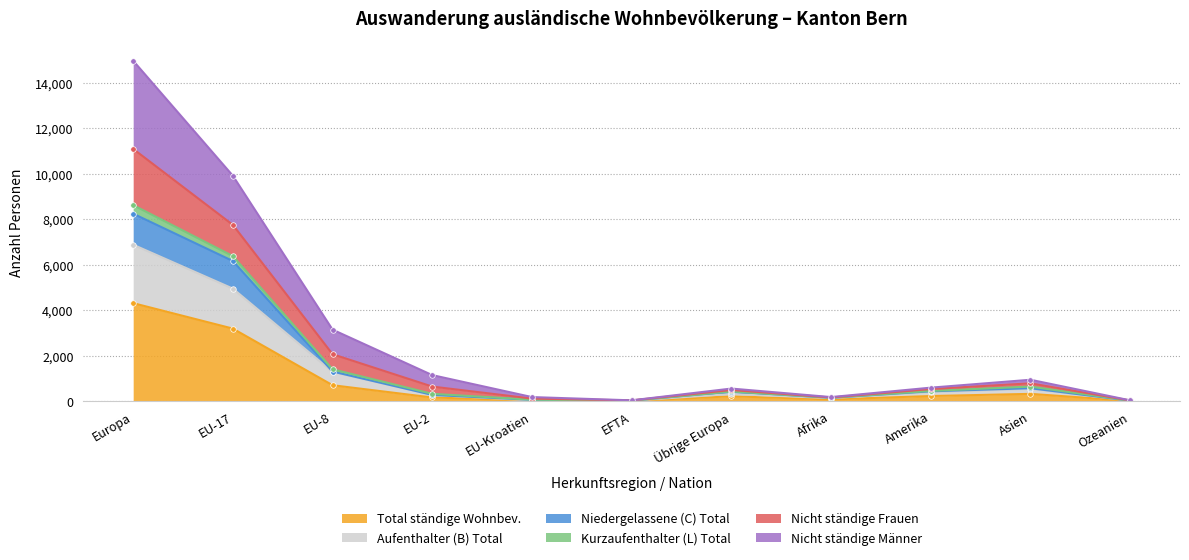

At which label does Total ständige Wohnbev. reach its peak?

Europa